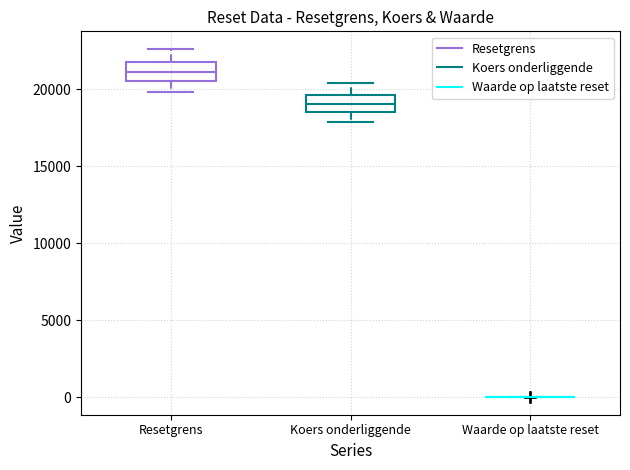

Where does the median line of the box for Koers onderliggende sit on the y-axis? The values are not printed on the chart, so give them approximately, as read against the axis.

19000